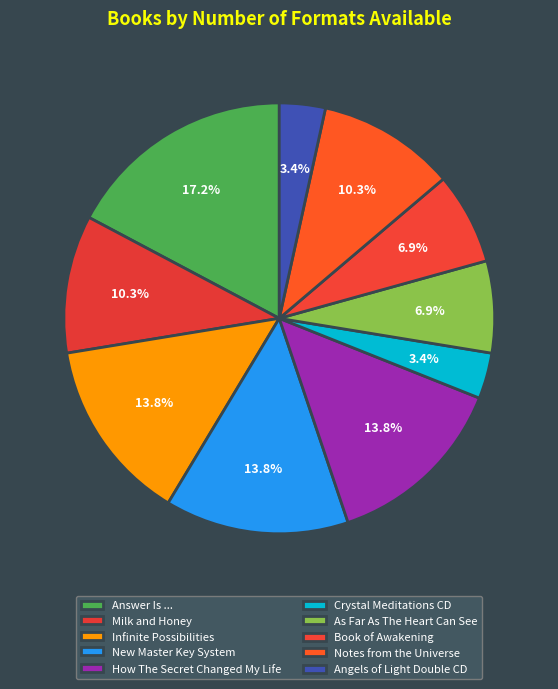

Which slice is the smallest?

Crystal Meditations CD